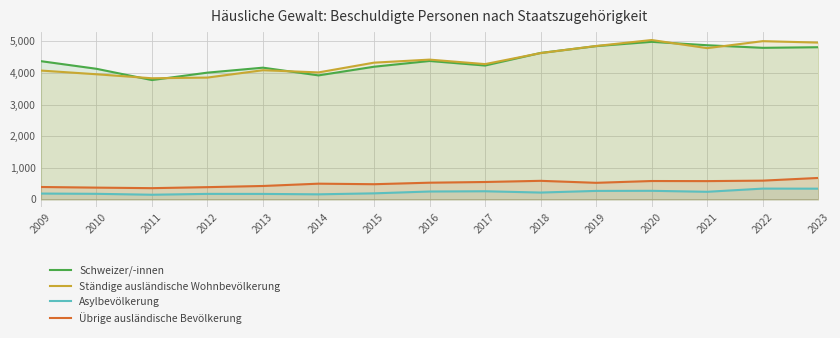

How many data points in Asylbevölkerung are above 216?

7